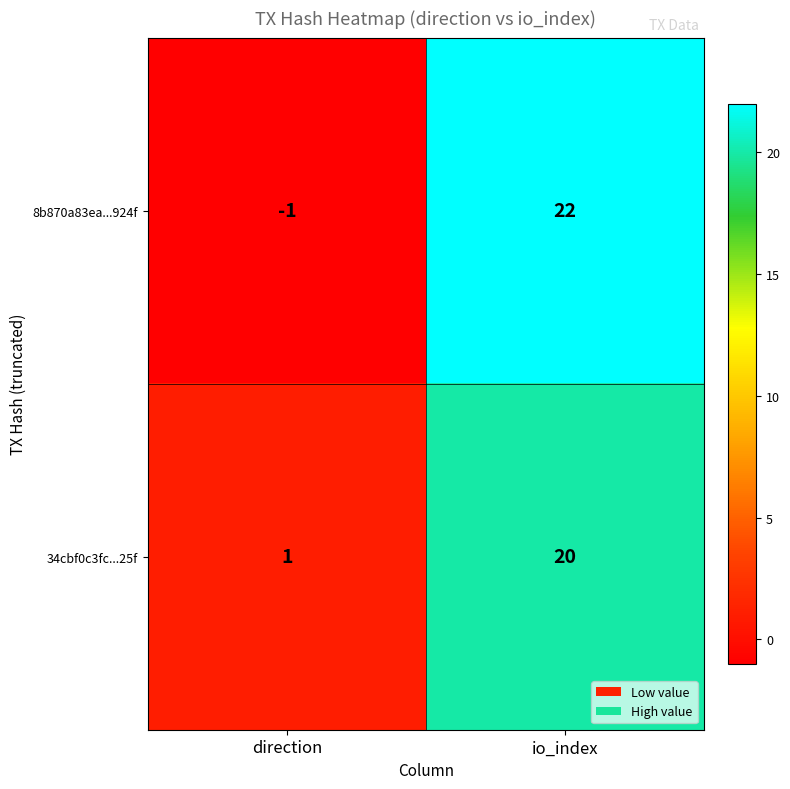

Reading left to right, what are all the values shown in this chart?

8b870a83ea...924f: -1	22
34cbf0c3fc...25f: 1	20